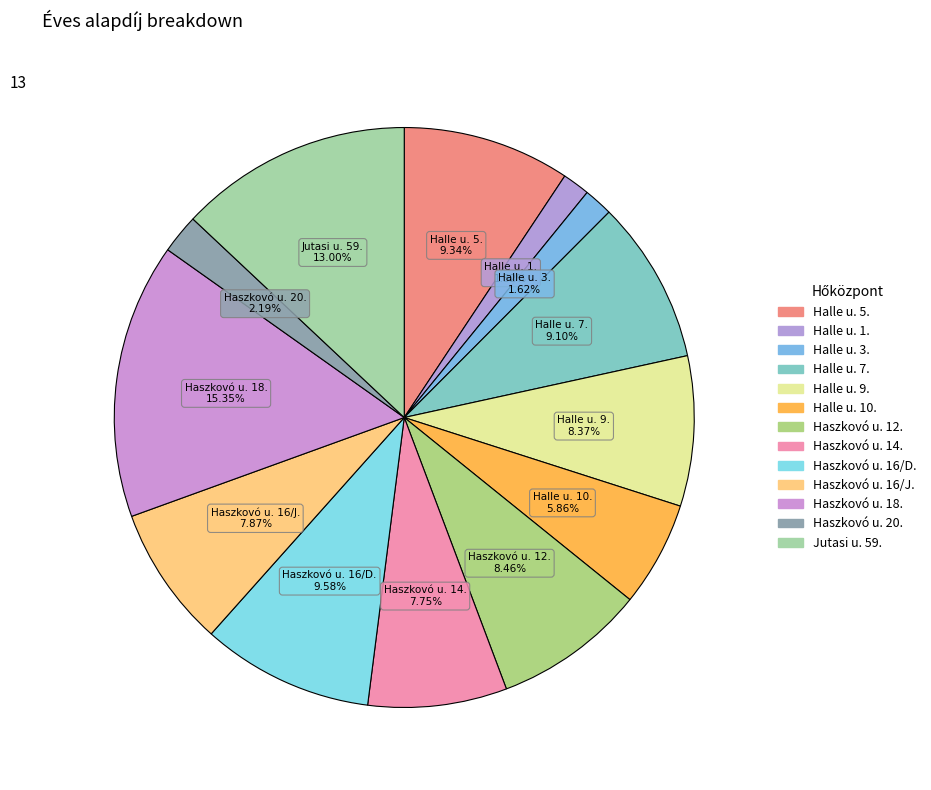

How many segments does this pie chart have?

13